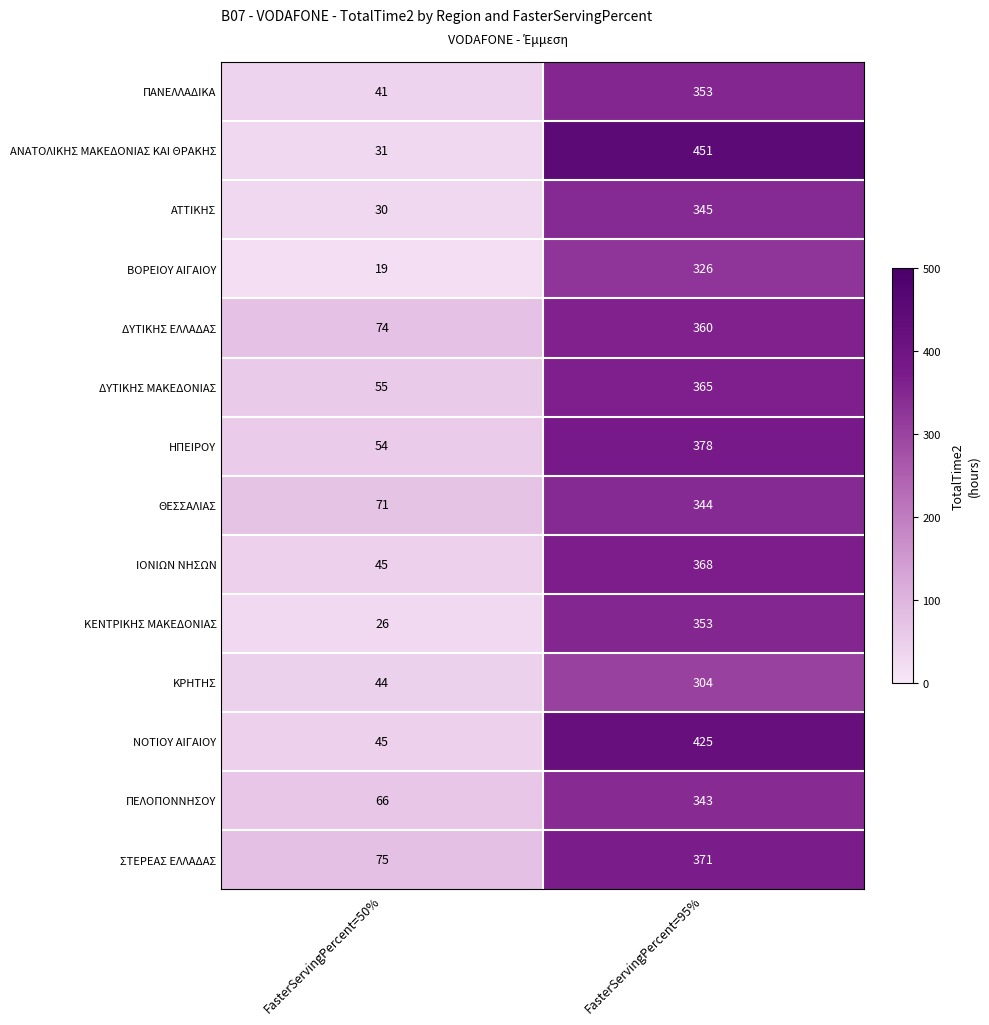

True or false: ΠΑΝΕΛΛΑΔΙΚΑ has a value of 8 at FasterServingPercent=50%.

False